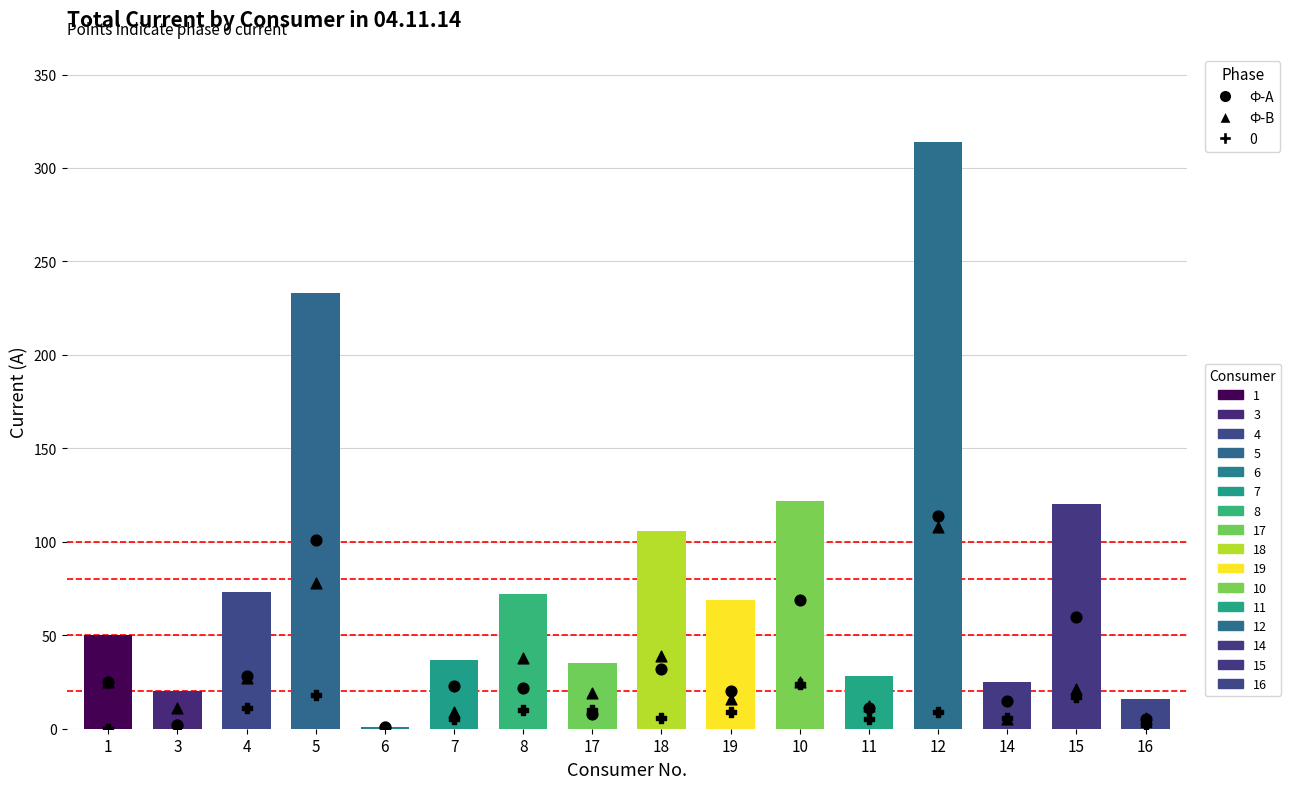

Which series has the largest total across all categories?

Ф-А